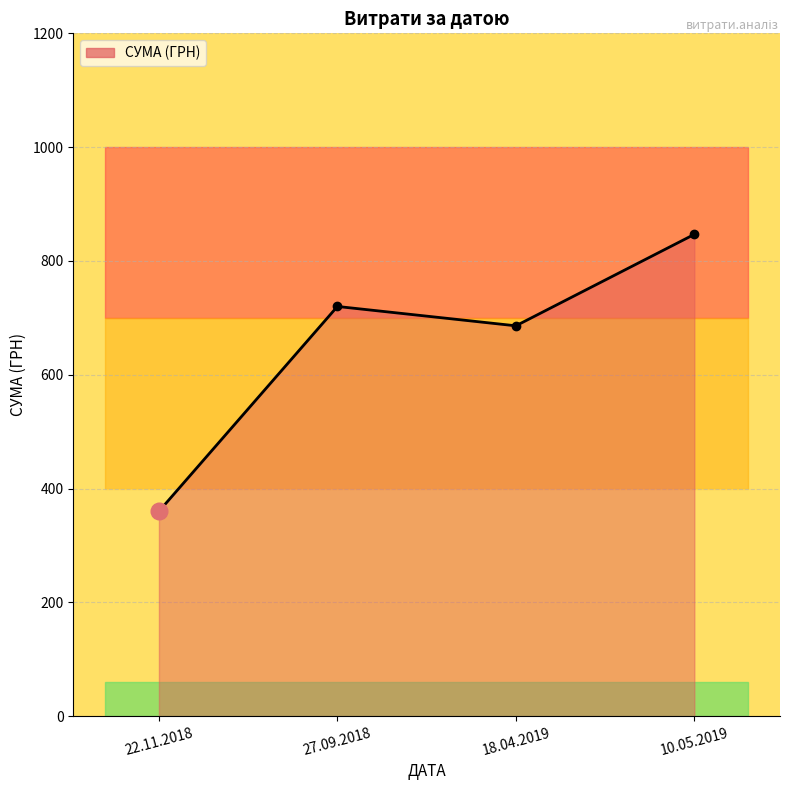

Rank the categories by value from lowest to highest.

22.11.2018, 18.04.2019, 27.09.2018, 10.05.2019